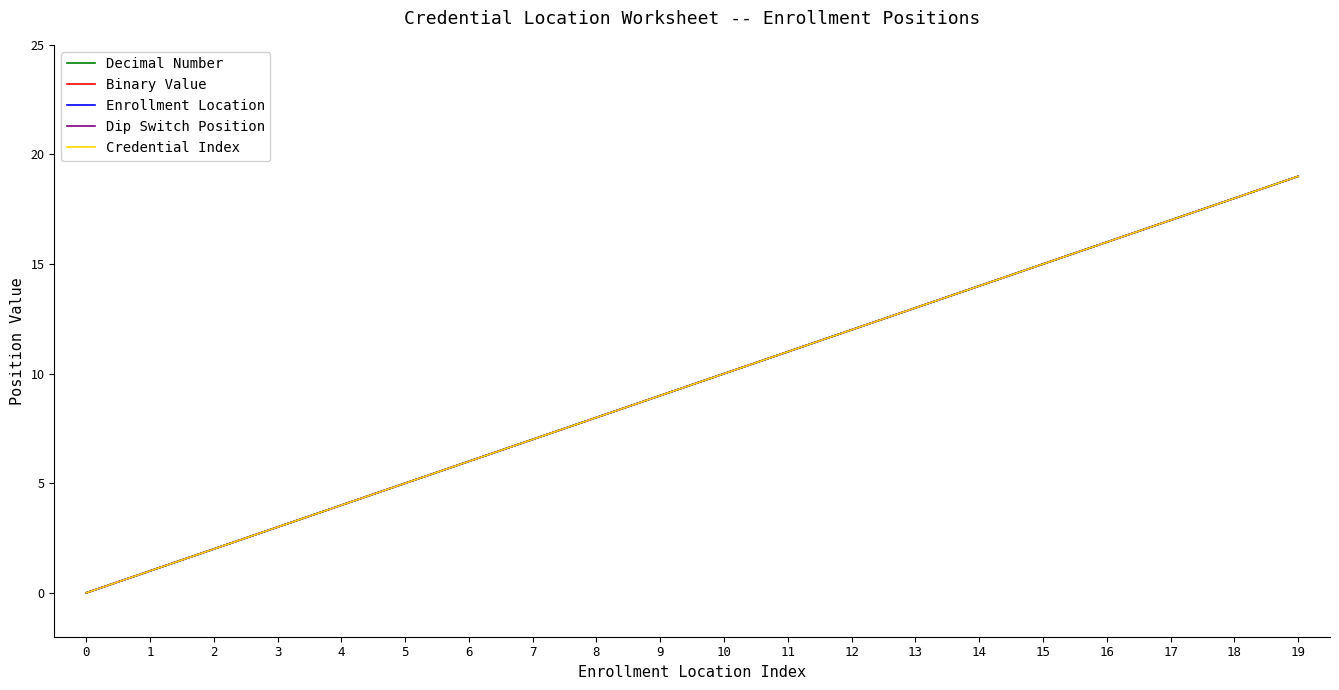

What is the maximum value for Binary Value?

19